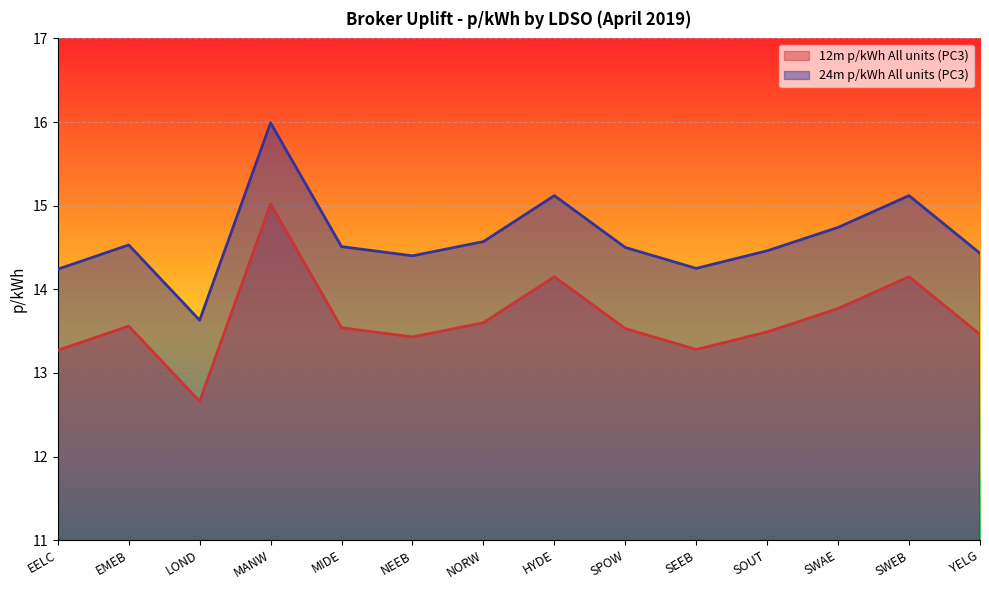

What is the value of the 24m p/kWh All units (PC3) point at the 7th from the left?

14.6